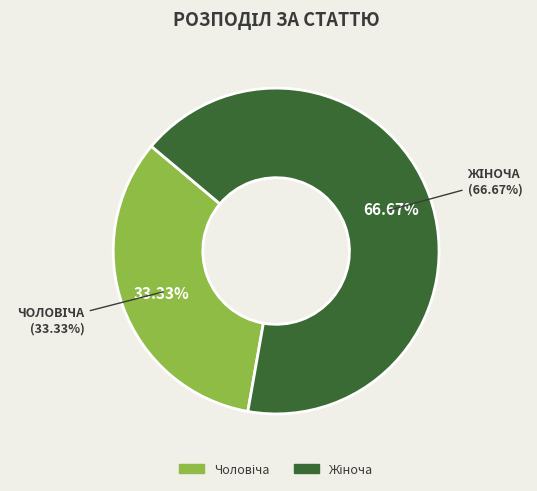

Does Чоловіча represent more than half of the total?

No